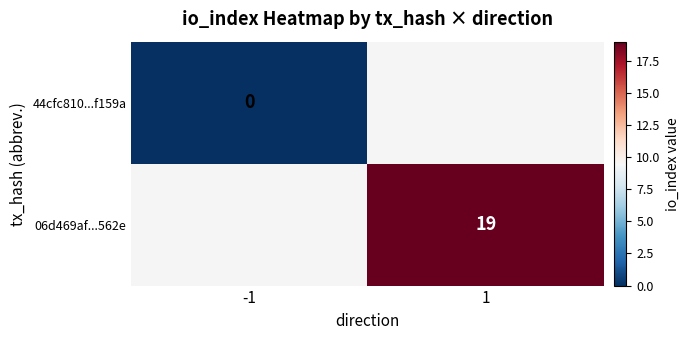

Is it true that 06d469af...562e equals 11 at 1?

False